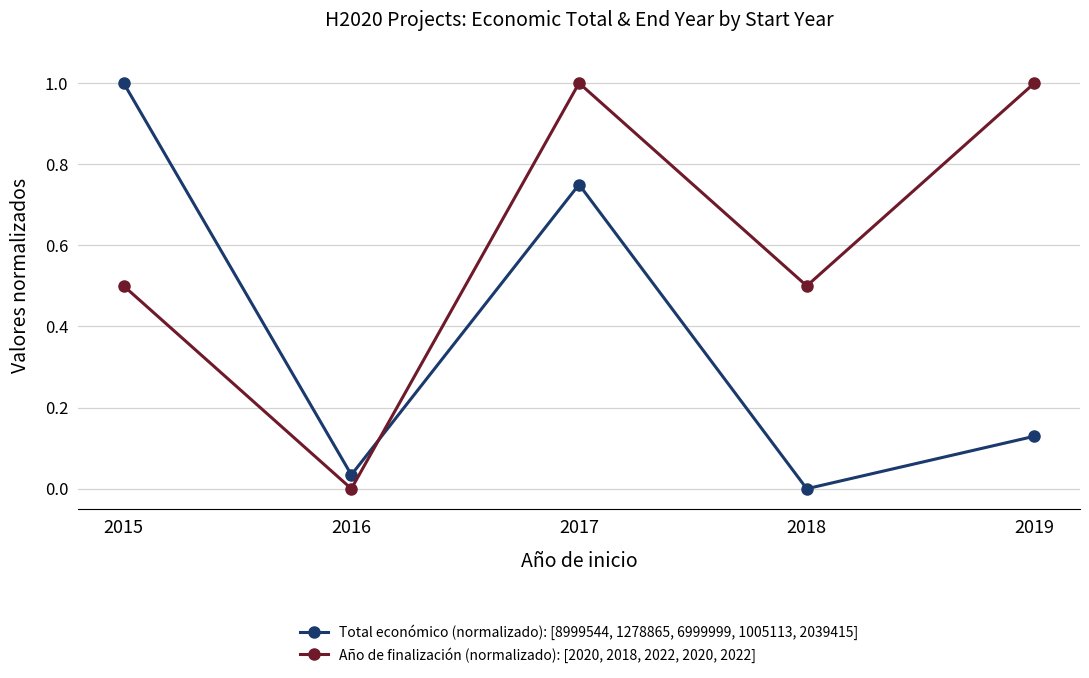

At which category is the sum across all series the highest?

2017